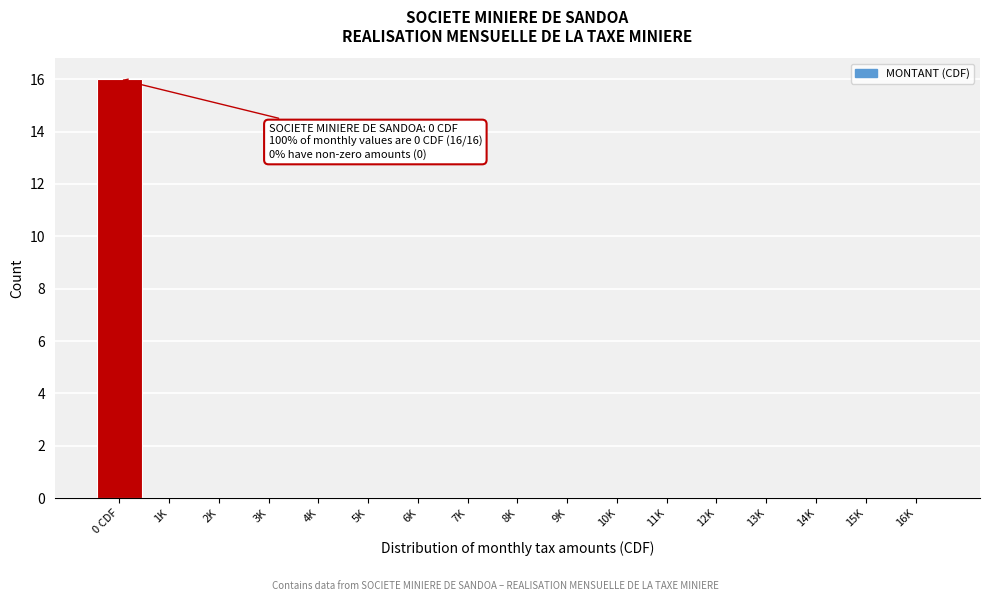

Reading right to left, transcribe all the data shown in this chart.

16K=0	15K=0	14K=0	13K=0	12K=0	11K=0	10K=0	9K=0	8K=0	7K=0	6K=0	5K=0	4K=0	3K=0	2K=0	1K=0	0 CDF=16